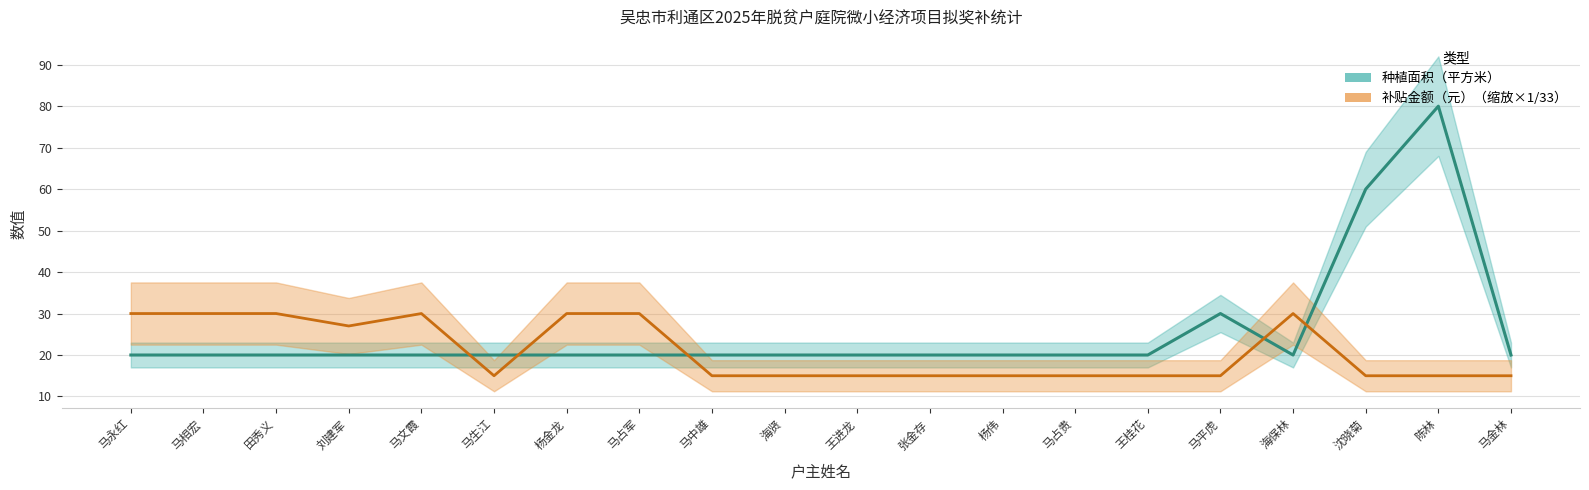

How many lines are shown in the chart?

2